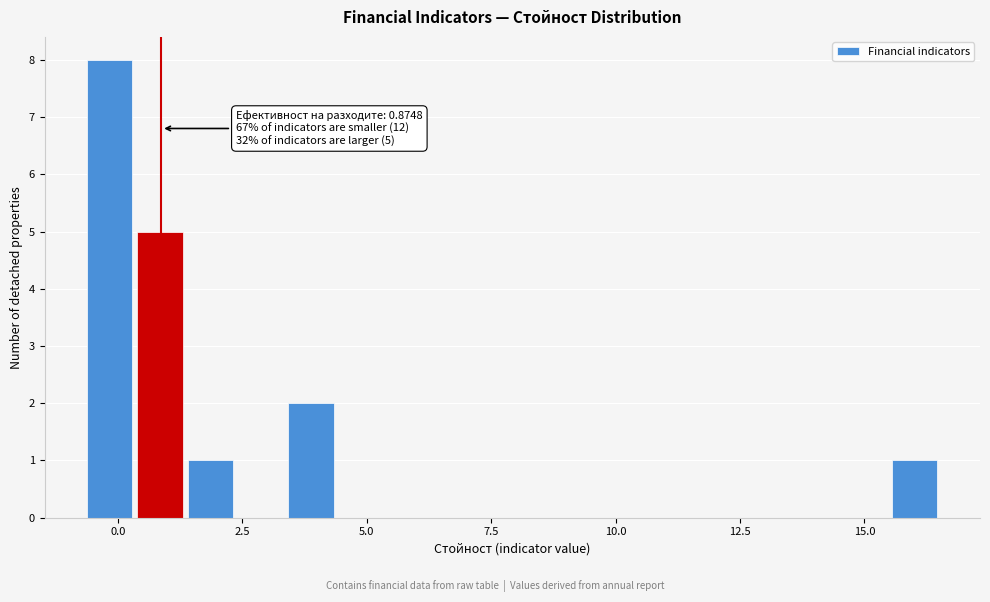

Read against the x-axis, roughly where is the centre of the tallest bar?

0.0